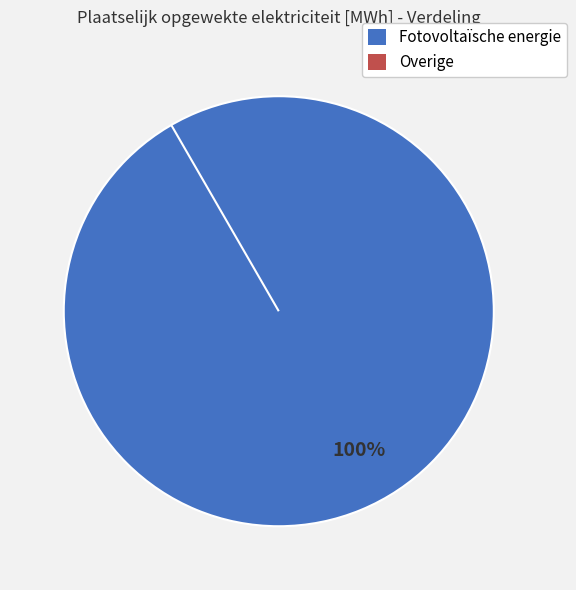

Do Overige and Fotovoltaïsche energie together represent more than half of the pie?

Yes